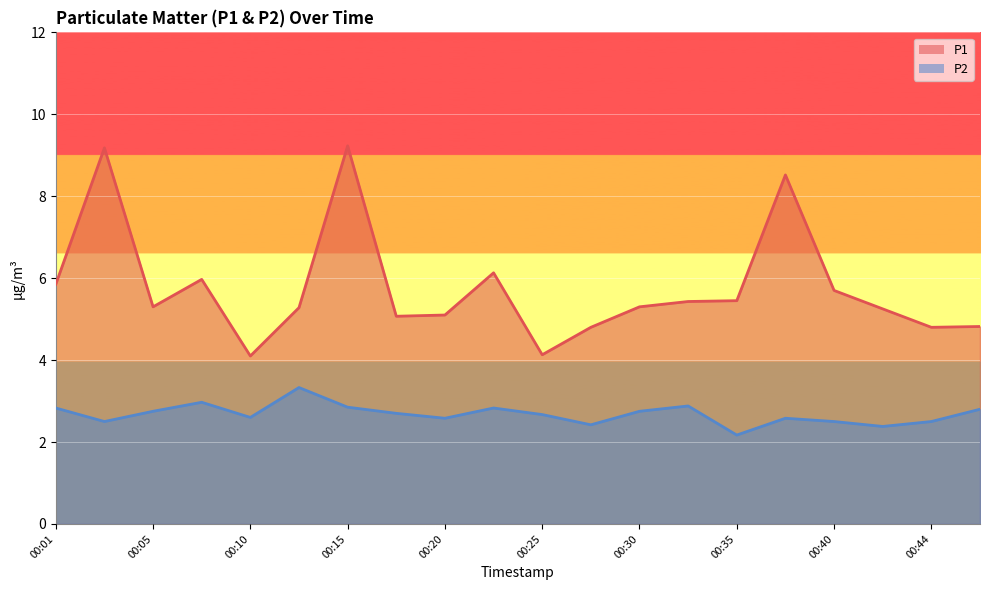

Count the number of categories in the chart.

20